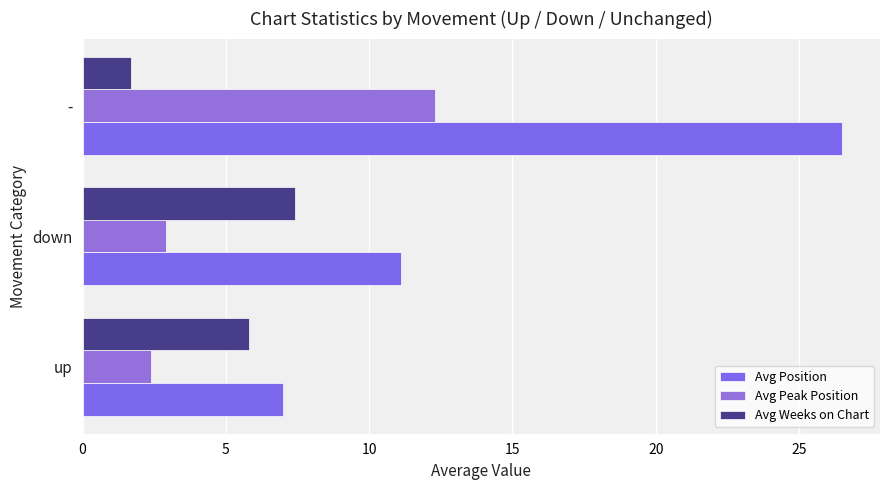

List the labels in order of Avg Position value, largest first.

-, down, up